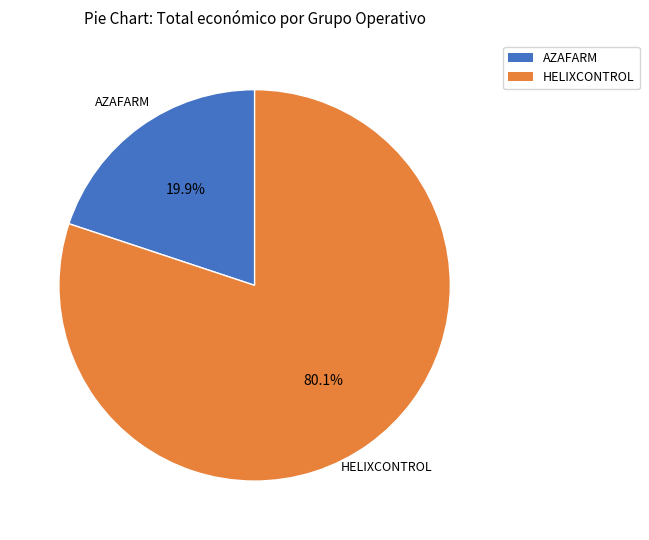

To the nearest percent, what is the combined percentage of AZAFARM and HELIXCONTROL?

100%